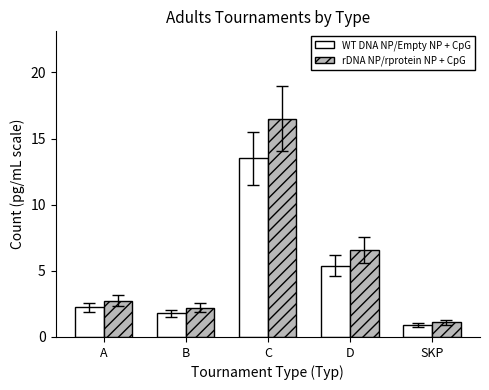

How many groups of bars are there?

5